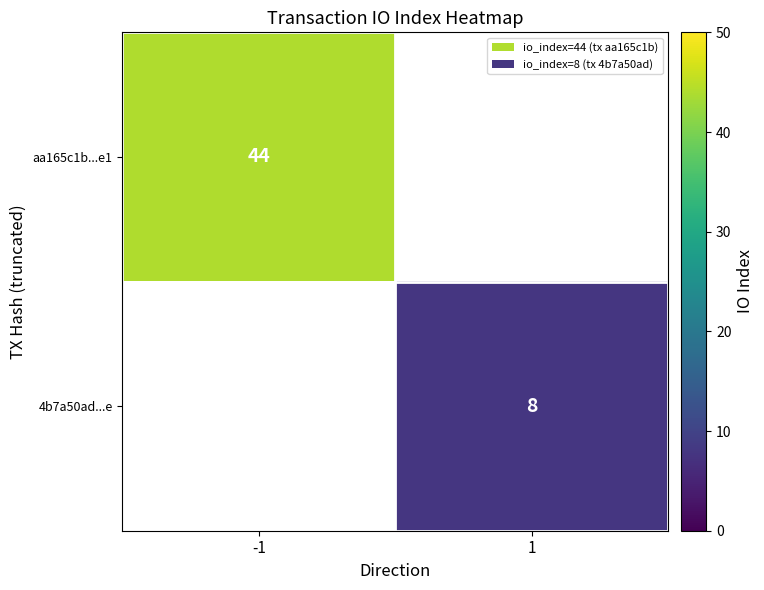

True or false: 4b7a50ad...e has a value of 3.1 at 1.

False